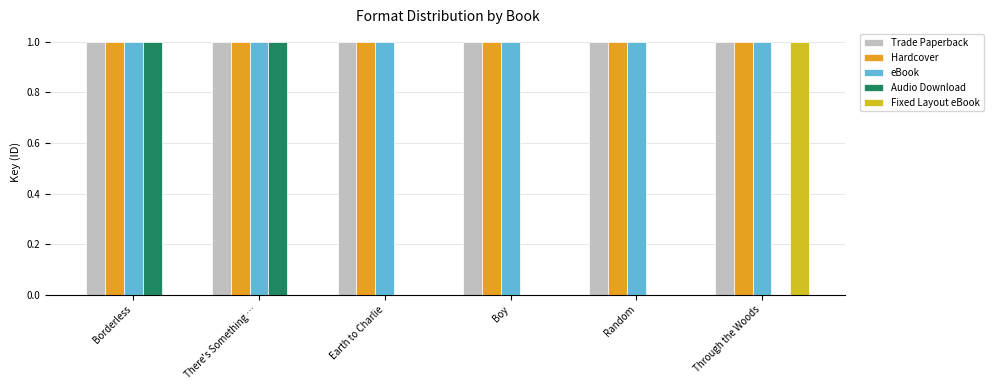

What is the highest value of the eBook series?

1